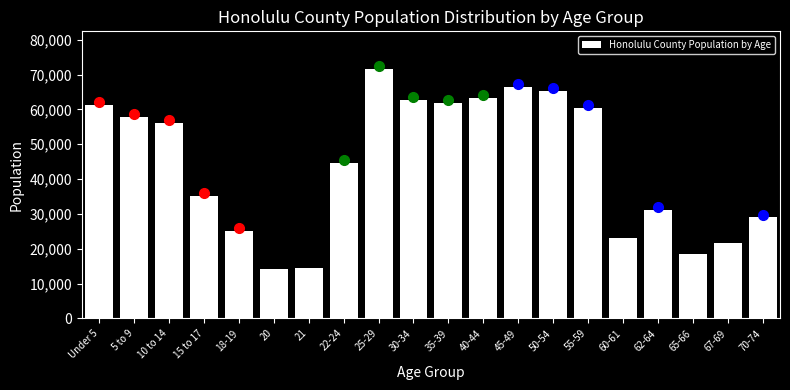

Is it true that the value at 10 to 14 is 56147?

True